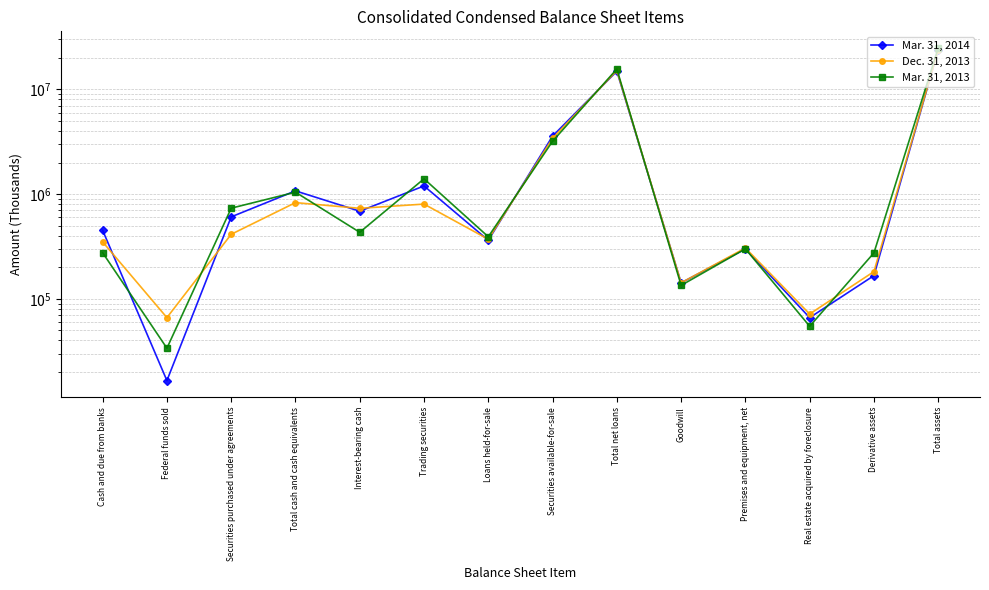

Where is Mar. 31, 2014 nearest to the value 11979272?

Total net loans